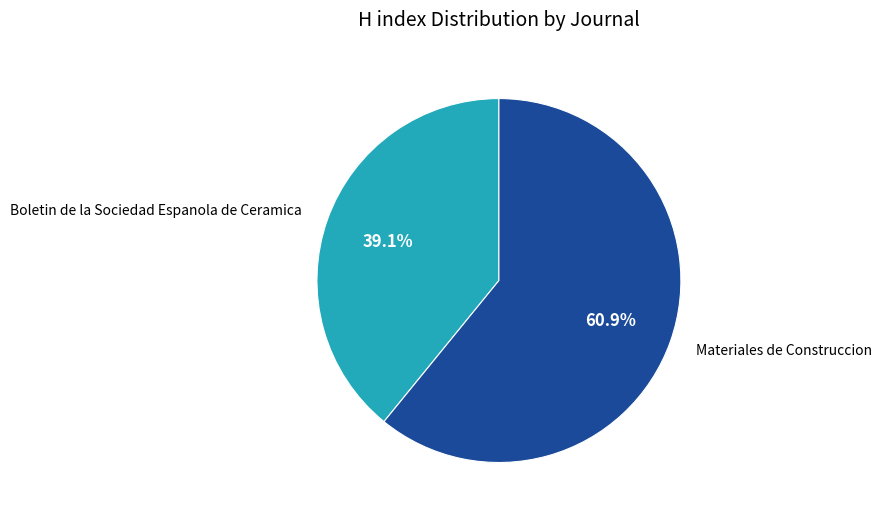

Rank the categories by value from lowest to highest.

Boletin de la Sociedad Espanola de Ceramica, Materiales de Construccion